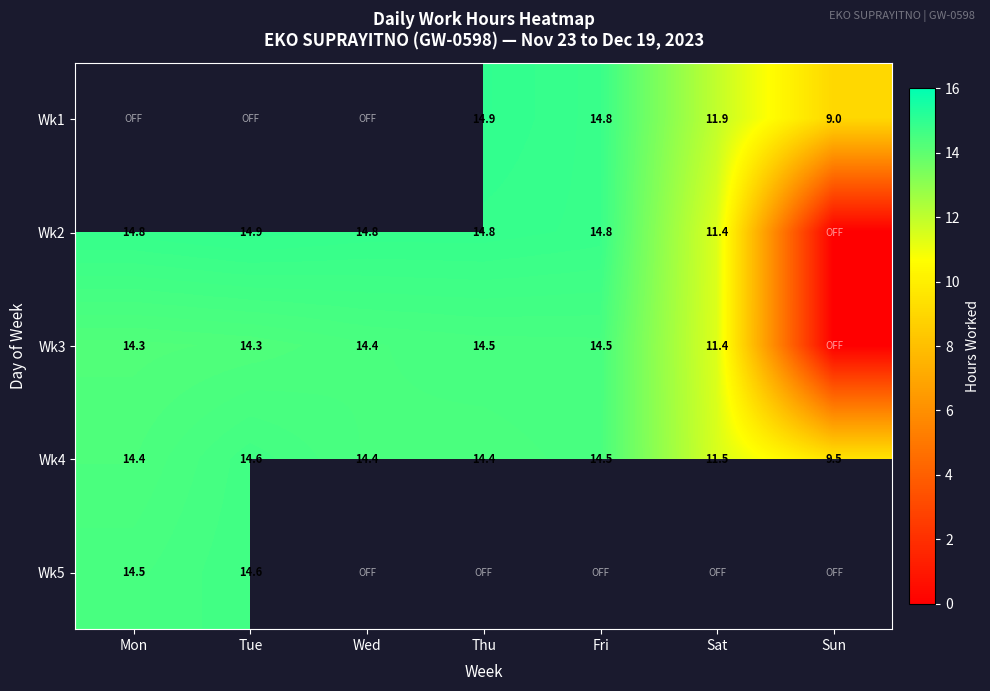

What is the difference between the highest and lowest values at Thu?

0.5